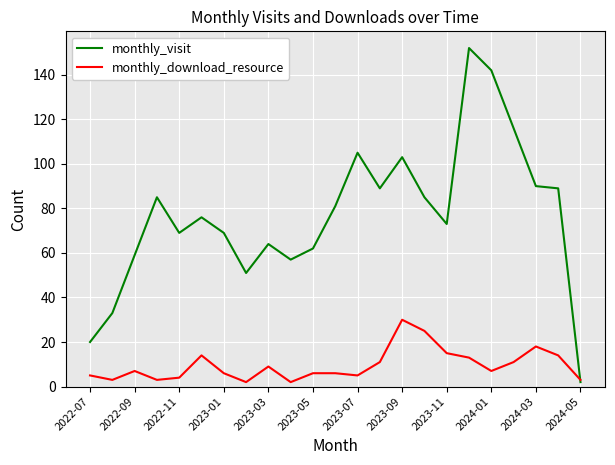

What is the smallest value displayed?

2